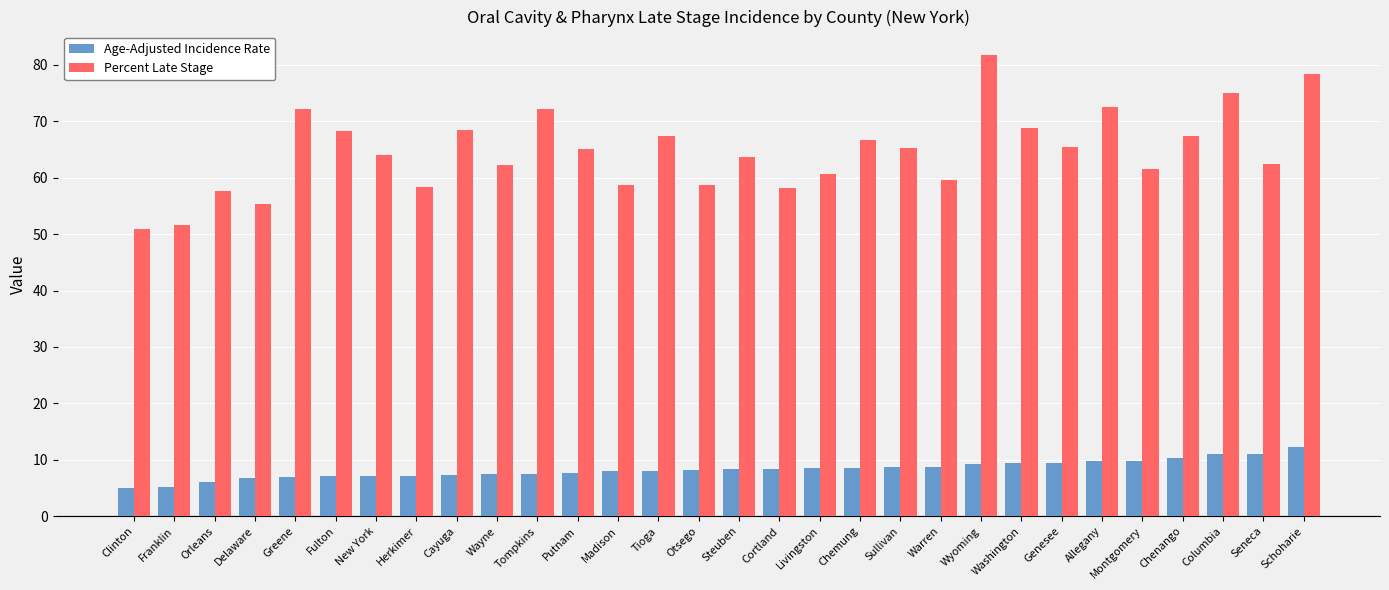

Is the value of Percent Late Stage at New York greater than the value of Age-Adjusted Incidence Rate at Livingston?

Yes